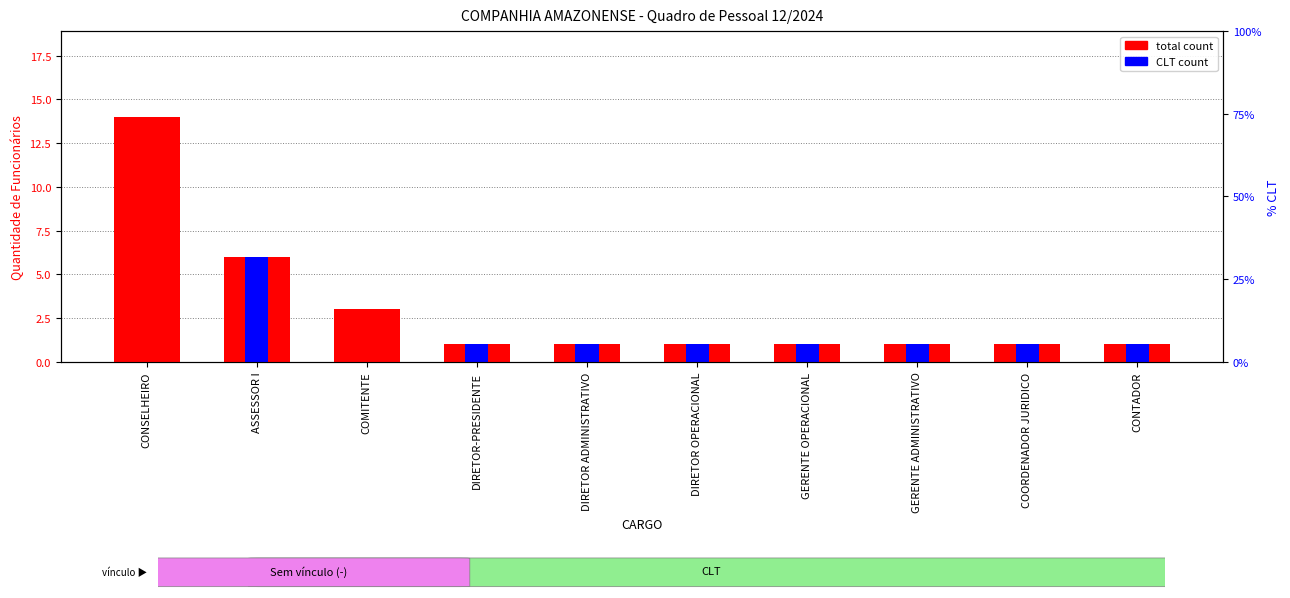

What position from the left is CONSELHEIRO?

1